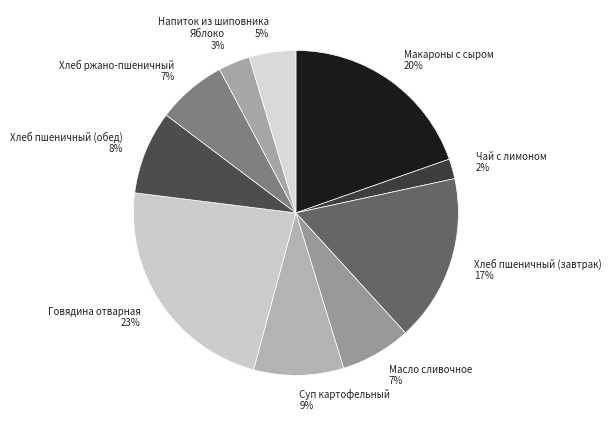

Which category has the biggest portion of the pie?

Говядина отварная